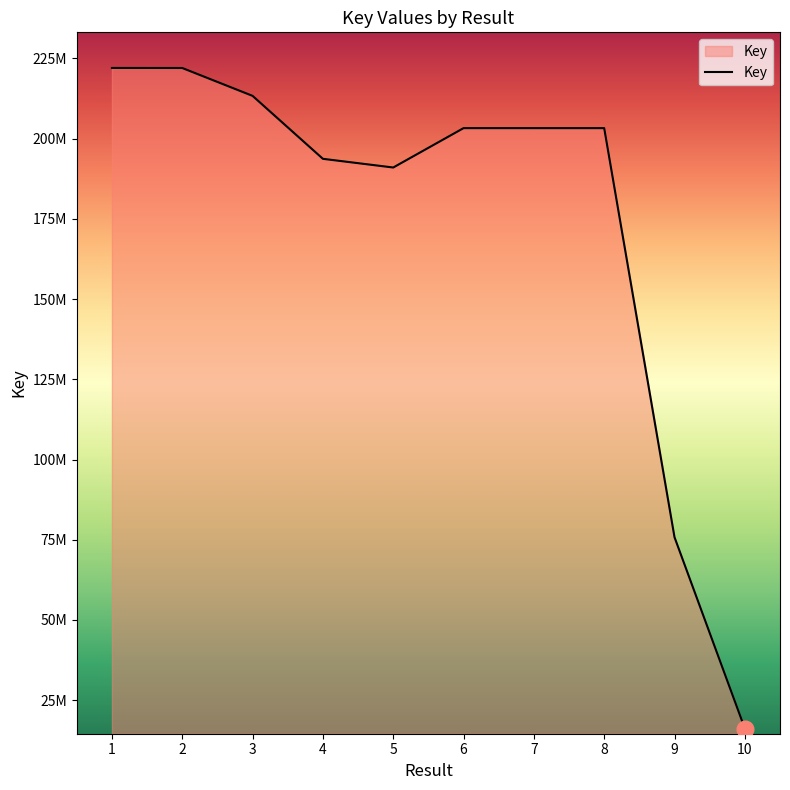

Does the chart display data point markers on the line(s)?

No